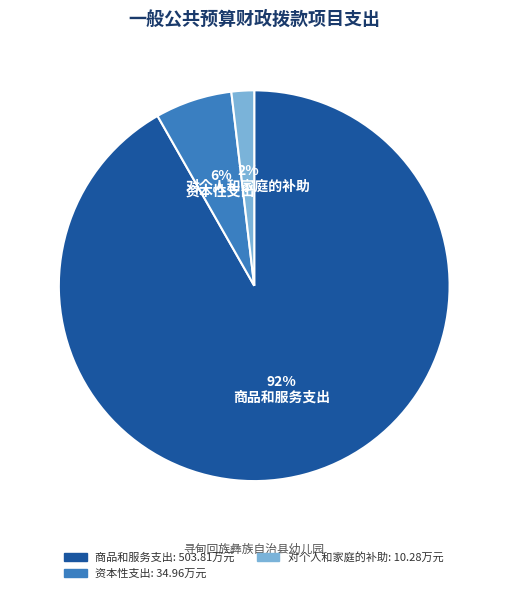

Is there a majority slice in this chart?

Yes